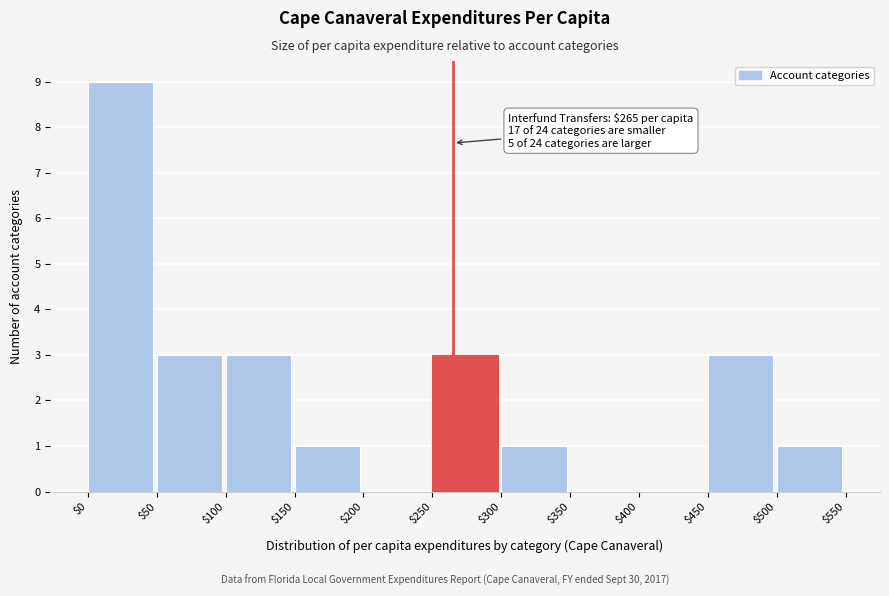

Which range on the x-axis has the tallest bar?

$0 to $50